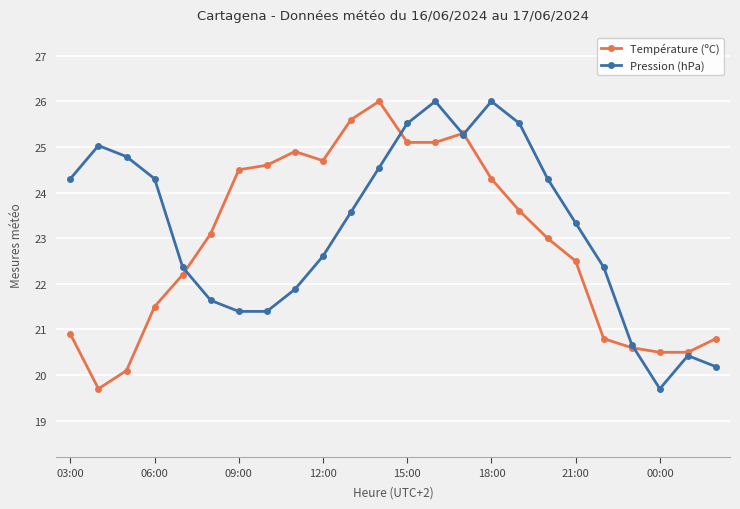

What is the value of the Pression (hPa) point at the 16th from the left?

26.0